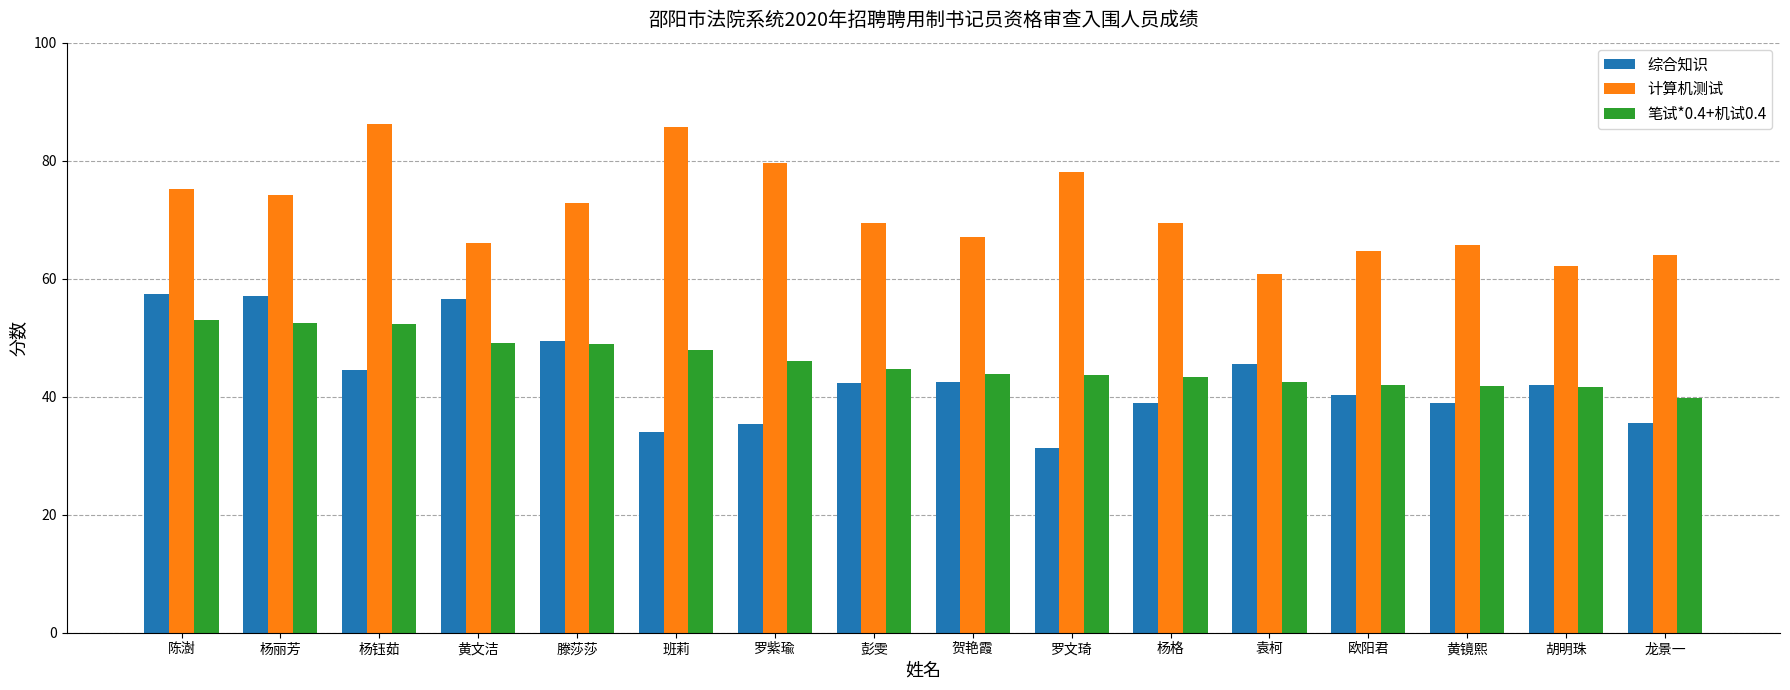

What is the sum of all 计算机测试 values?

1141.2